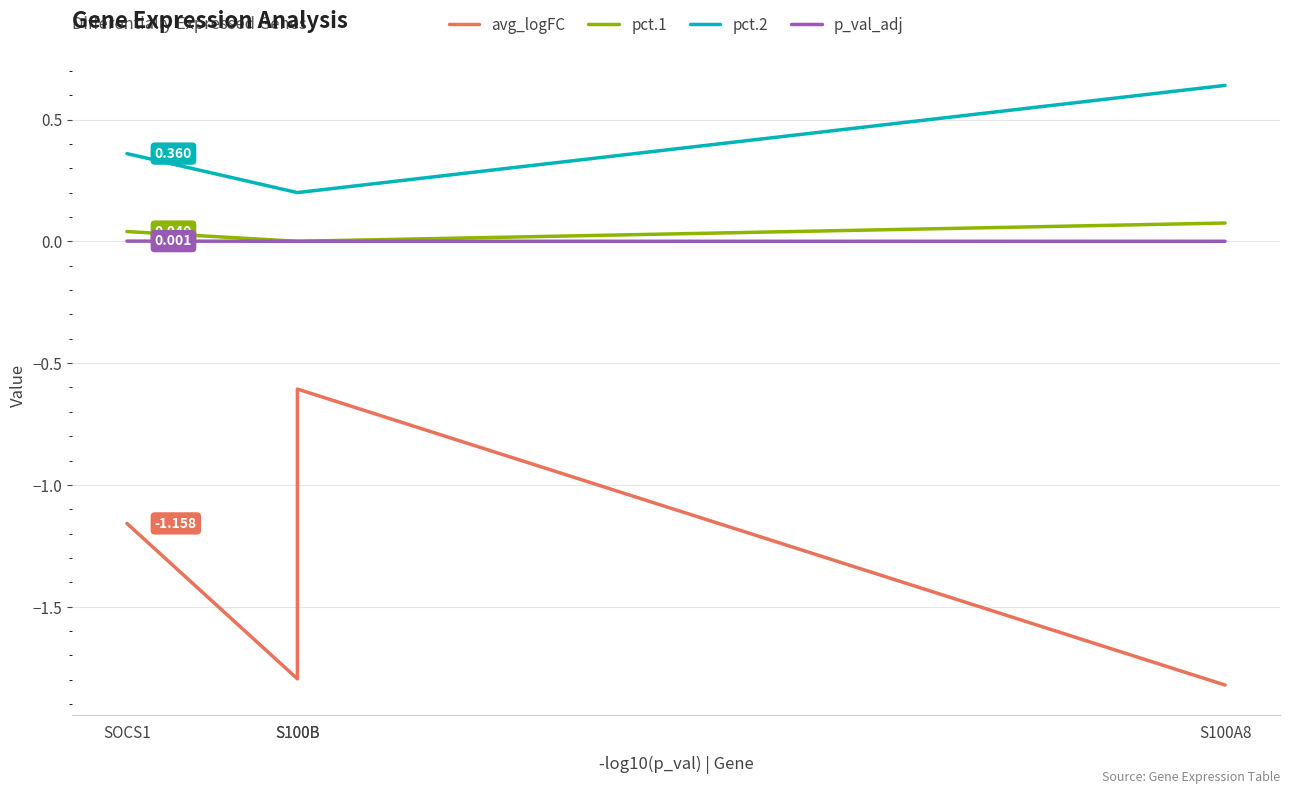

At which label does avg_logFC first exceed -1?

S100B